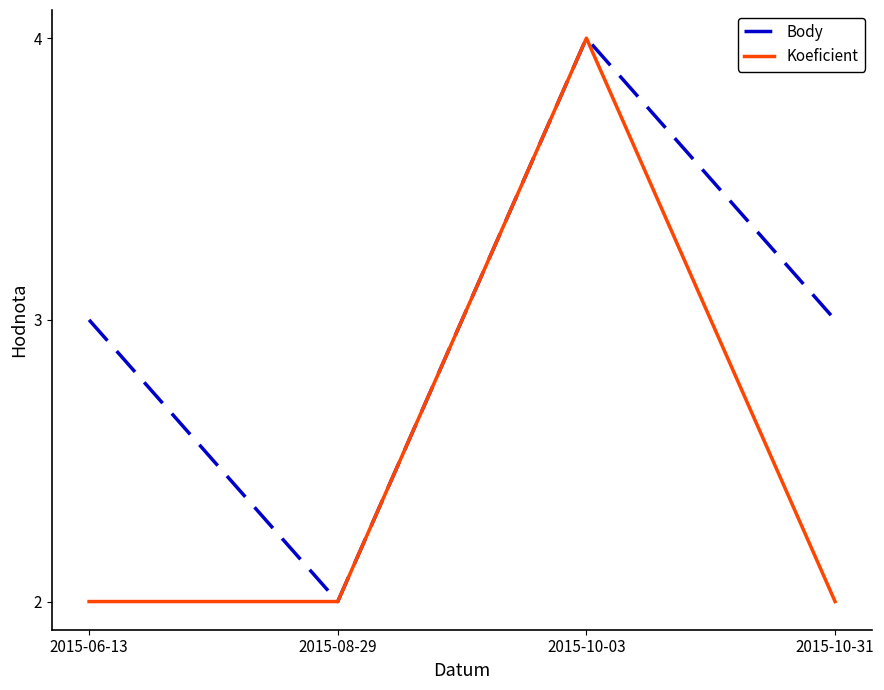

Which series changed the most between 2015-10-03 and 2015-10-31?

Koeficient